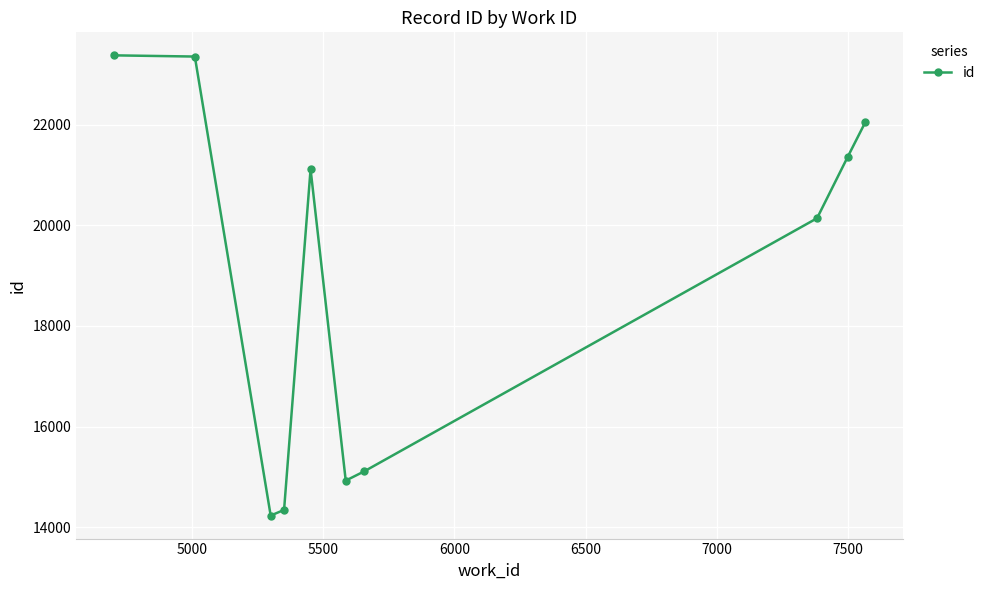

What is the greatest value displayed?

23381